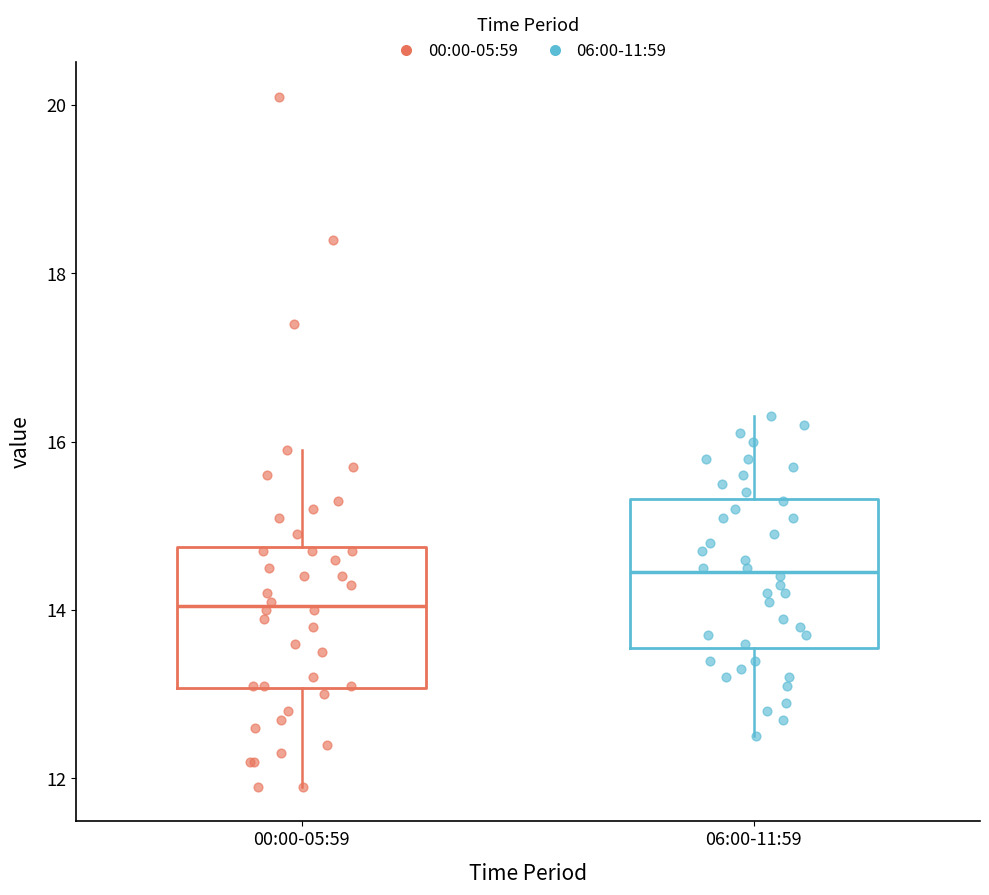

Reading left to right, transcribe this box plot: for each box, give where its median line is, the range the box spans, and where its two whiskers end, as read against the y-axis. The values are not printed on the chart, so give them approximately, as read against the axis.

00:00-05:59: median 14.0, box 13.0 to 14.8, whiskers 12.0 to 16.0
06:00-11:59: median 14.4, box 13.6 to 15.4, whiskers 12.6 to 16.4